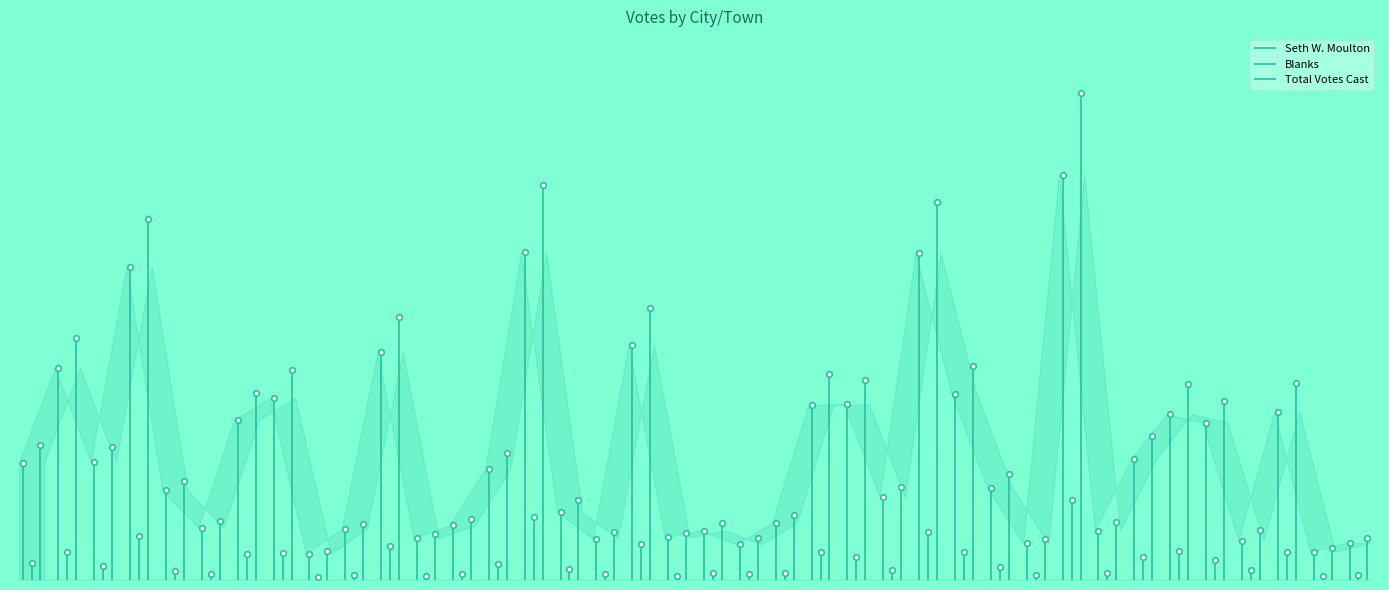

What is the label of the 13th point from the left?

Hamilton